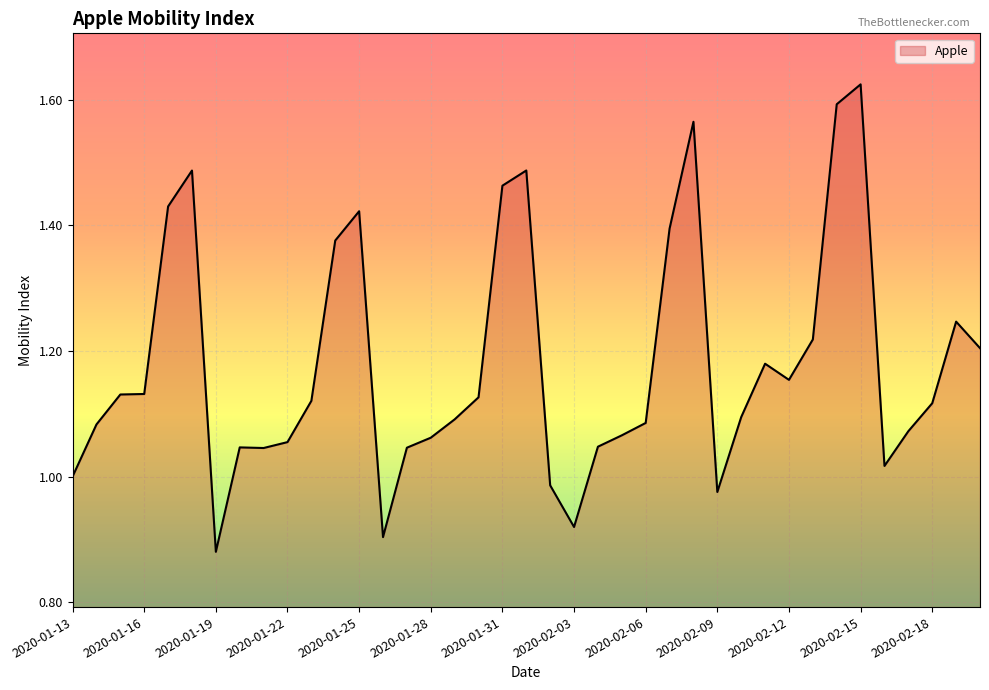

Is this an area chart (filled region under the line)?

Yes